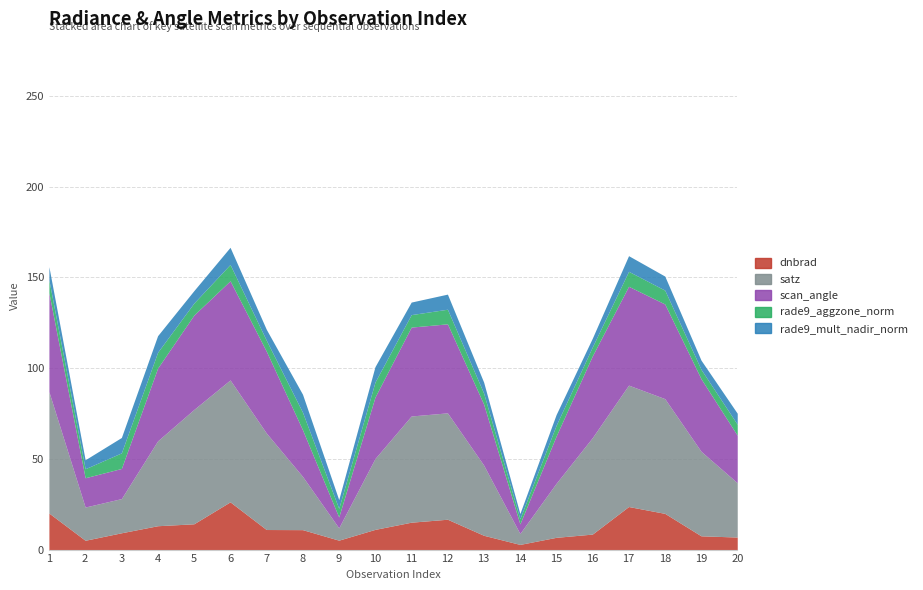

What is the value of the rade9_aggzone_norm point at the 15th from the left?

5.9